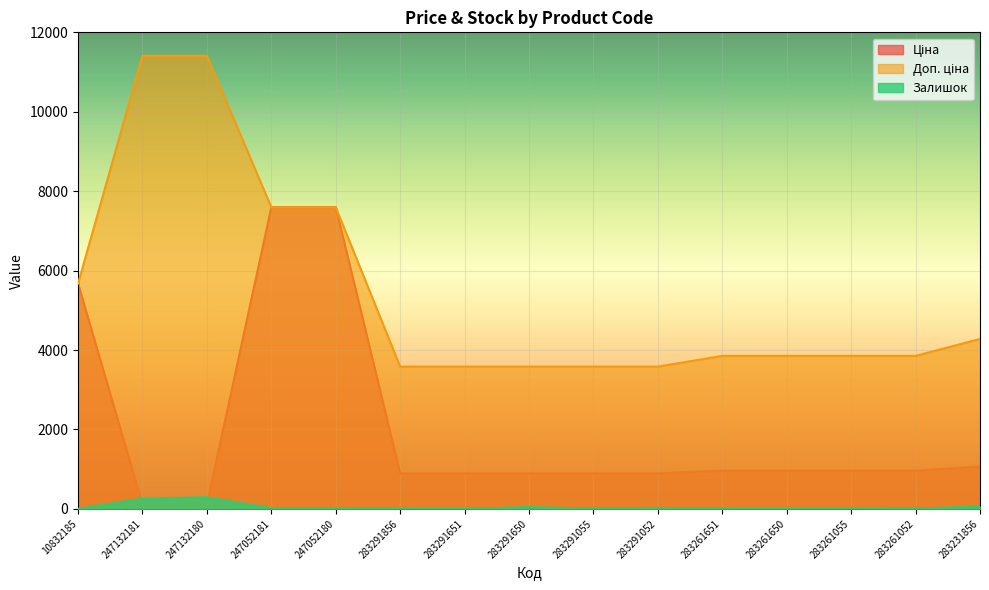

Which category has the lowest value in the Залишок series?

10832185